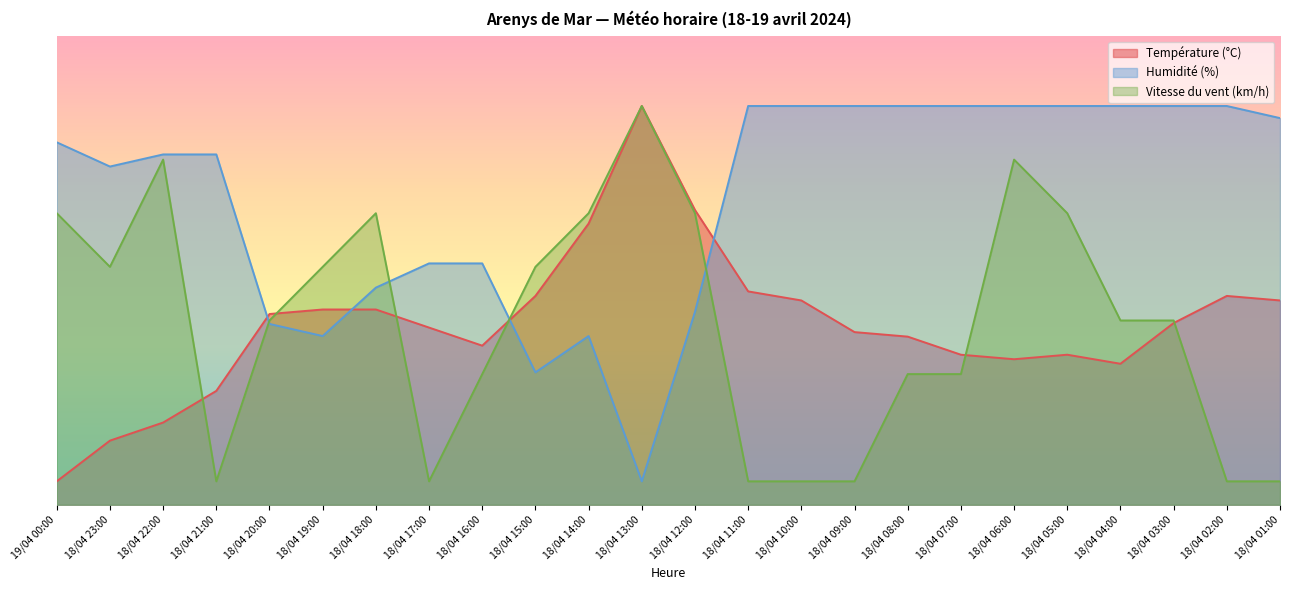

What is the difference between the maximum and minimum values in the Température (°C) series?

80.0